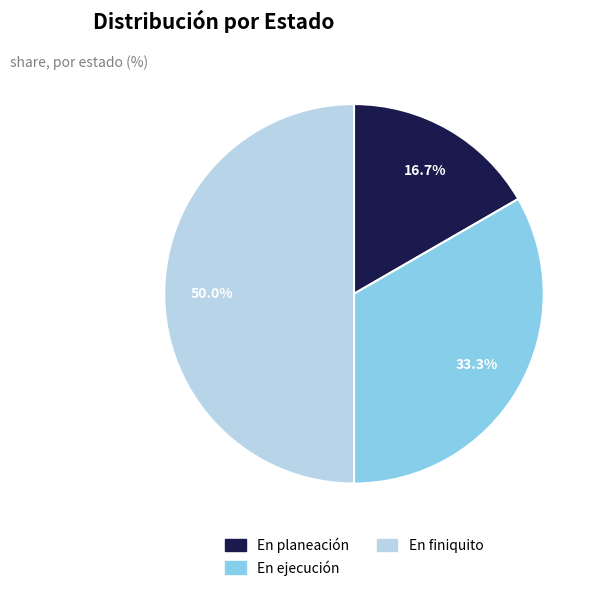

True or false: En finiquito accounts for 50% of the total.

True